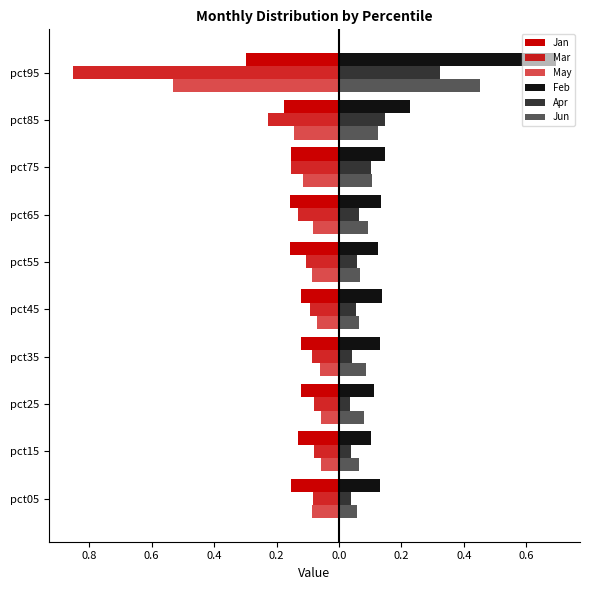

What is the difference between the maximum and minimum values in the Mar series?

0.8